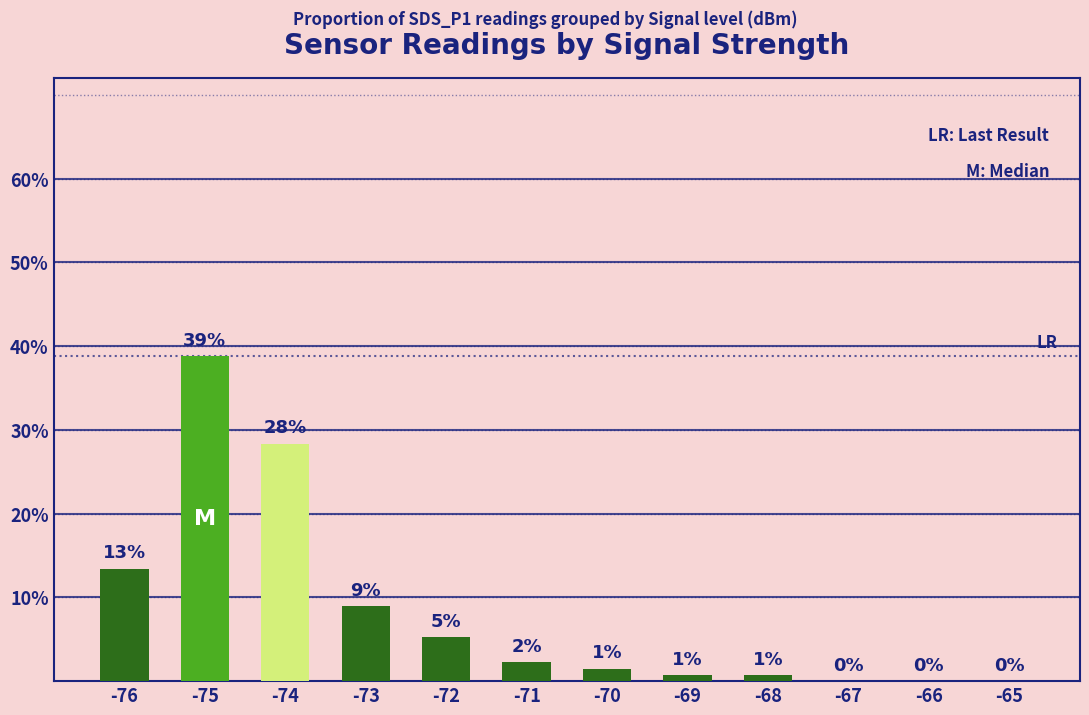

What is the value of the 6th bar from the left?

2.2